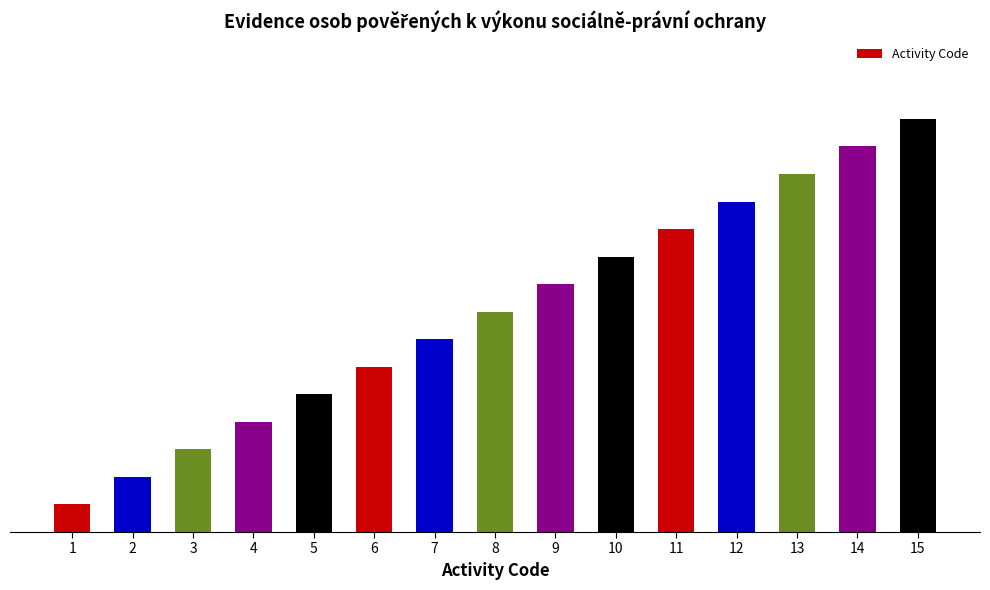

Does the chart contain any negative values?

No